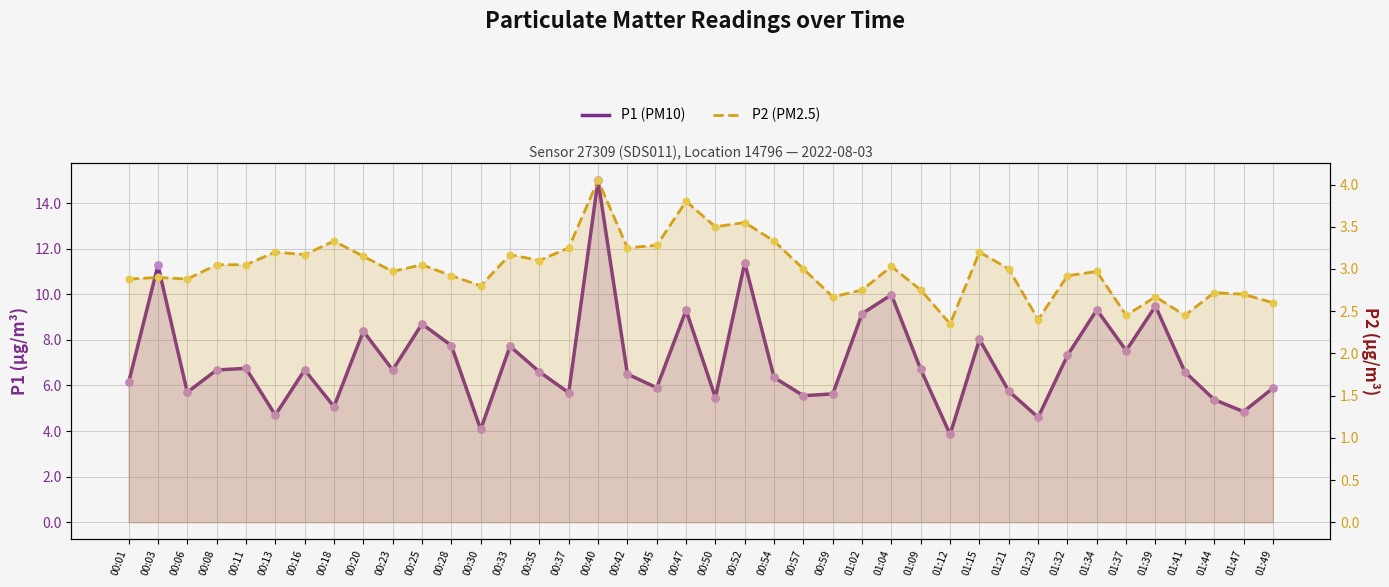

What are all the series names shown in the legend?

P1 (PM10), P2 (PM2.5)